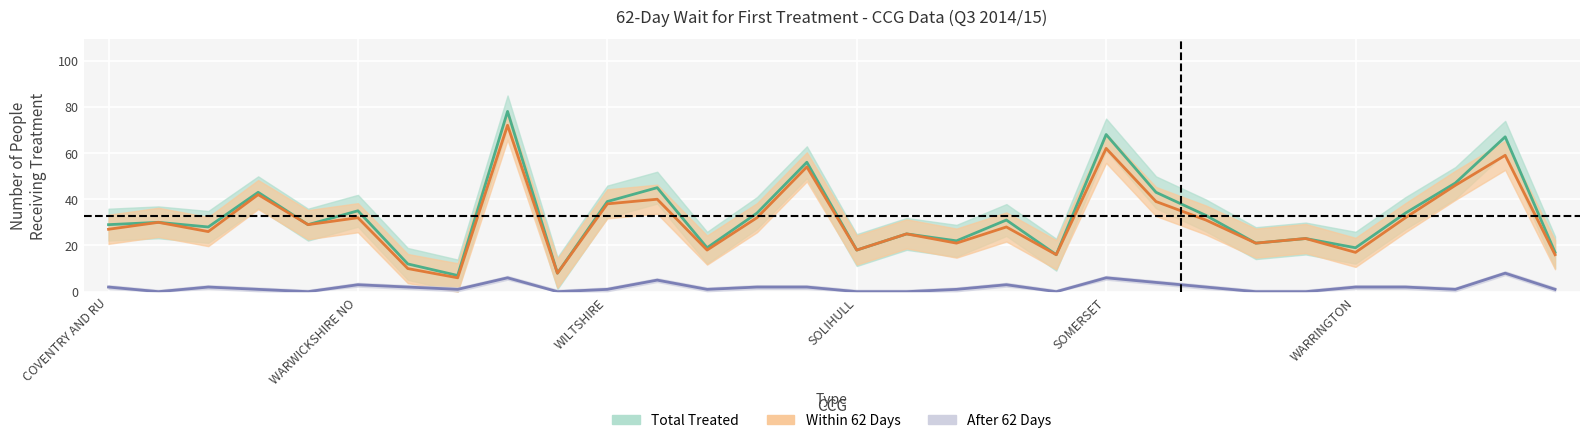

At which category is the sum across all series the highest?

NHS GLOUCESTERSHIRE CCG